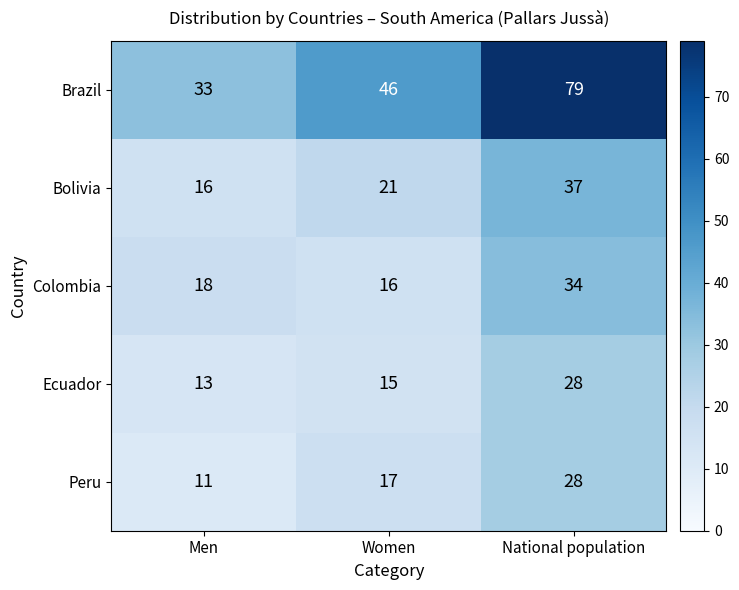

What is the greatest value displayed?

79